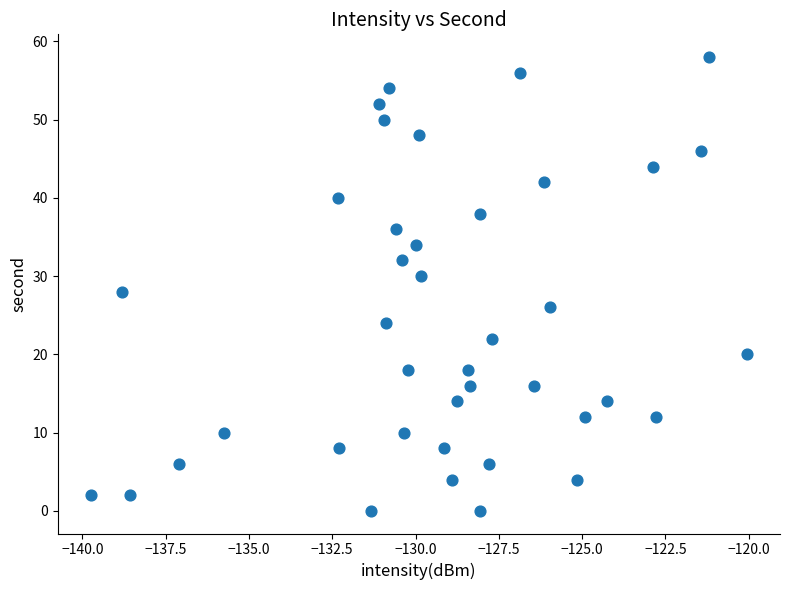

What is the range of Y values (max minus min)?

58